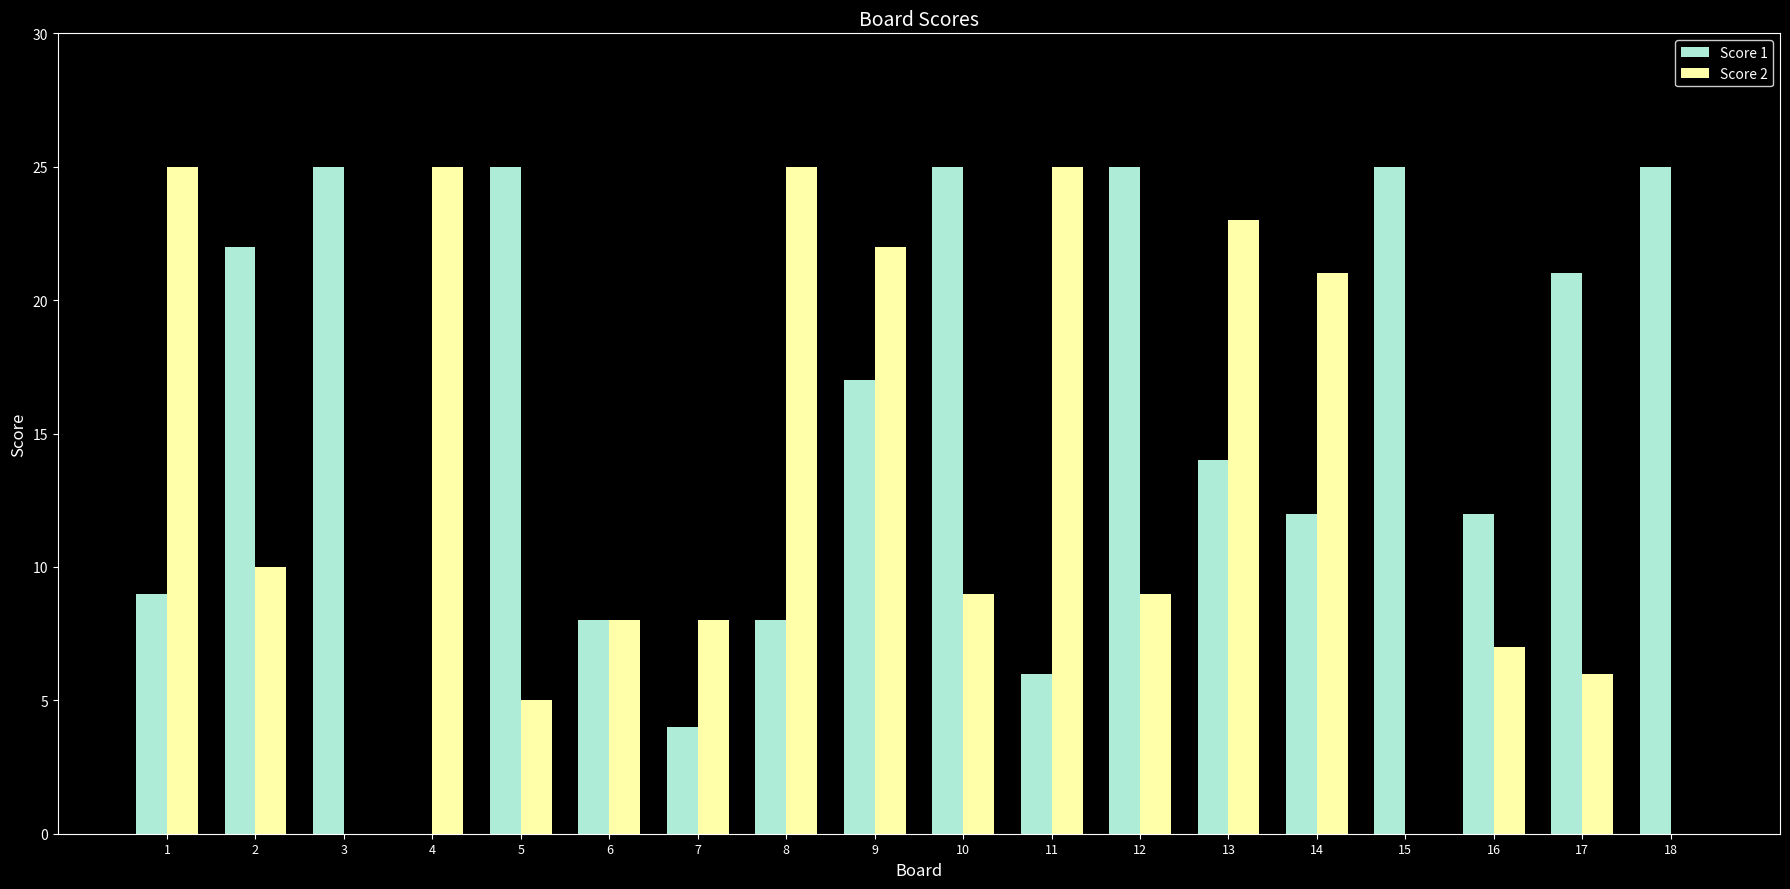

What is the sum of all Score 2 values?

228